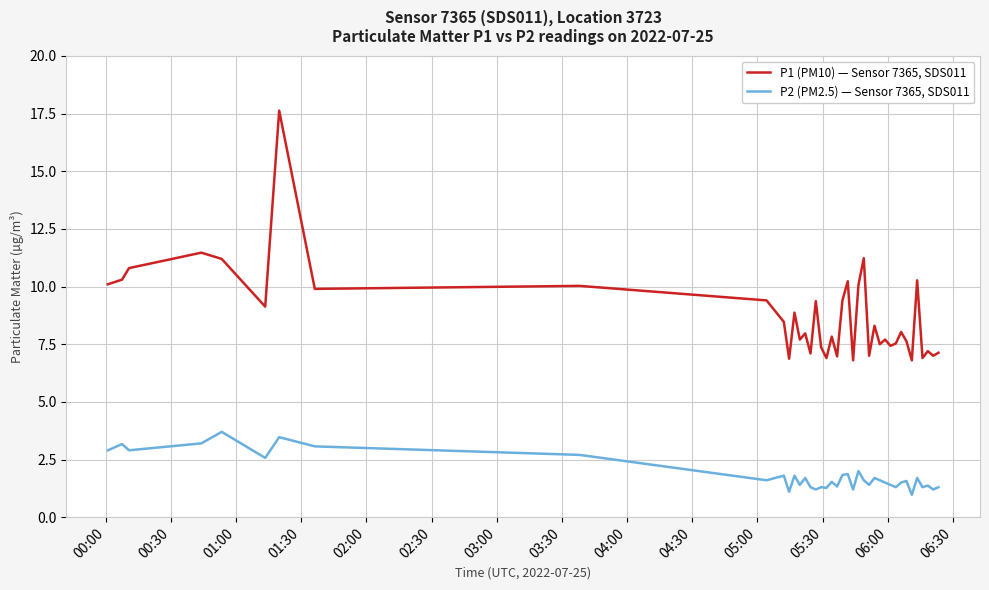

List the series in order of their peak value, highest first.

P1 (PM10) — Sensor 7365, SDS011, P2 (PM2.5) — Sensor 7365, SDS011